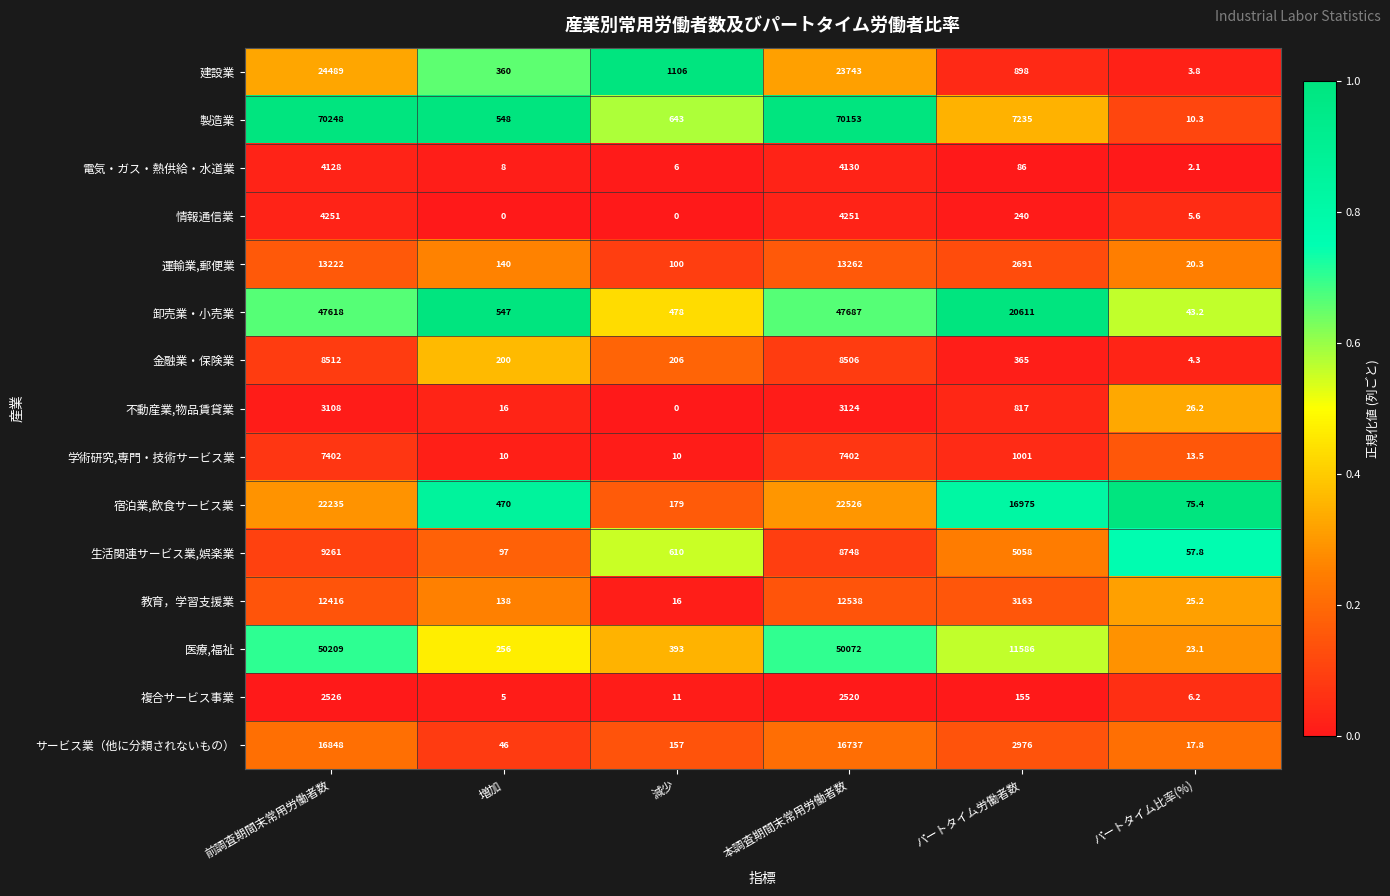

What is the maximum value for 製造業?

70248.0